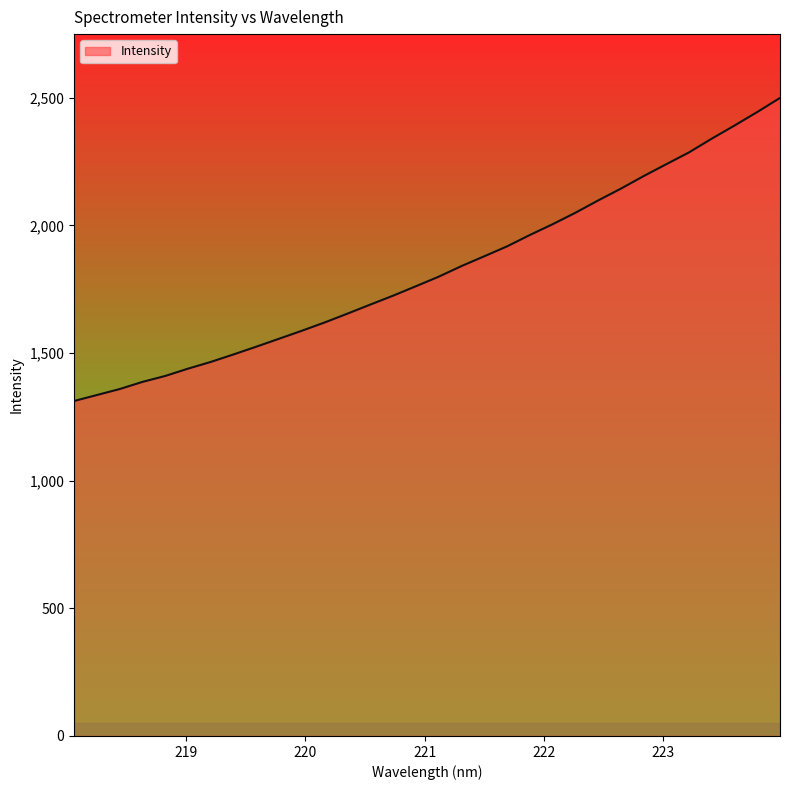

How many values are below 1799?

16